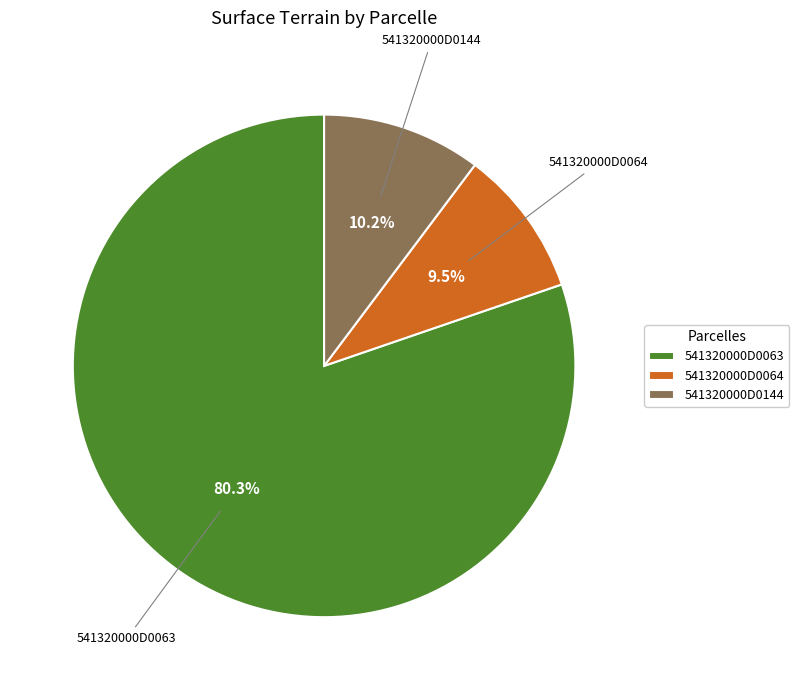

Which has a higher value, 541320000D0144 or 541320000D0063?

541320000D0063